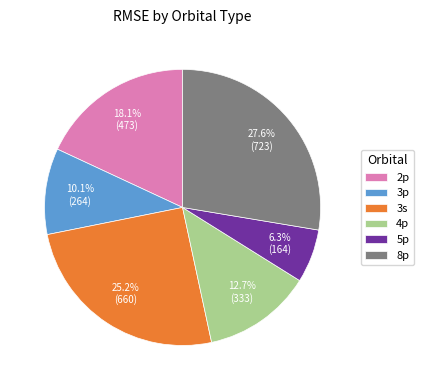

Is 3s the majority of the pie?

No